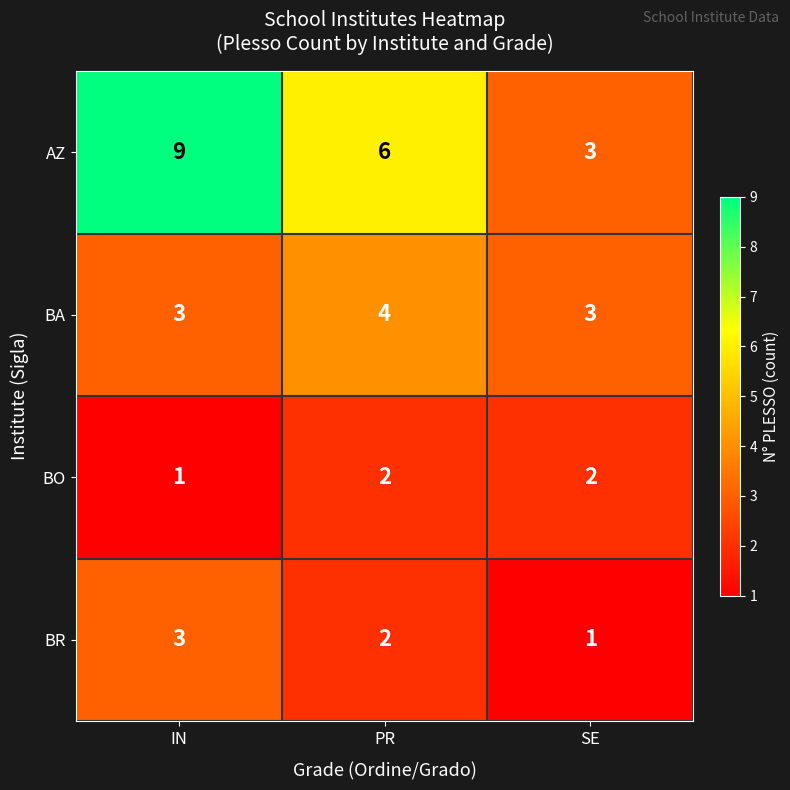

The value of BA at PR is 4. True or false?

True